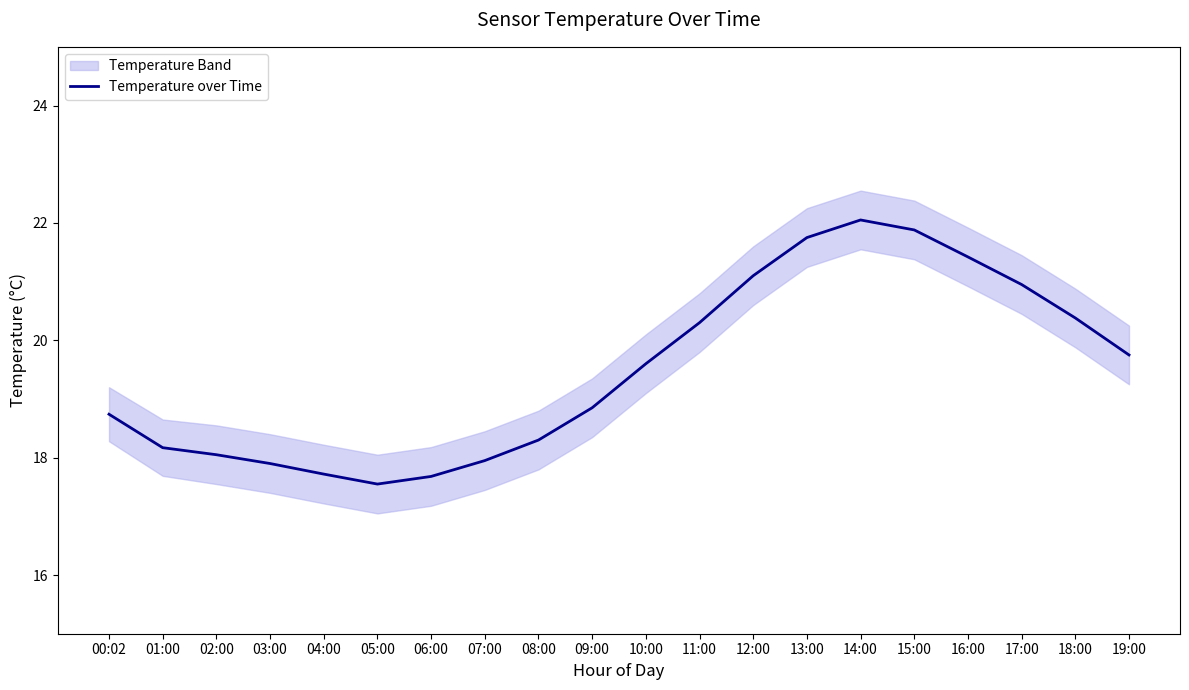

Rank the categories by value from highest to lowest.

14:00, 15:00, 13:00, 16:00, 12:00, 17:00, 18:00, 11:00, 19:00, 10:00, 09:00, 00:02, 08:00, 01:00, 02:00, 07:00, 03:00, 04:00, 06:00, 05:00